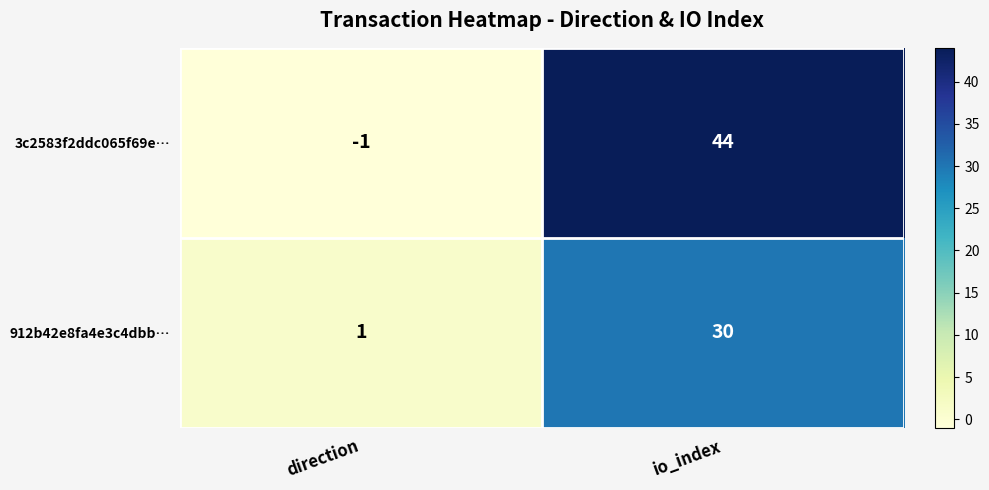

Is it true that 912b42e8fa4e3c4dbb… equals 30 at io_index?

True